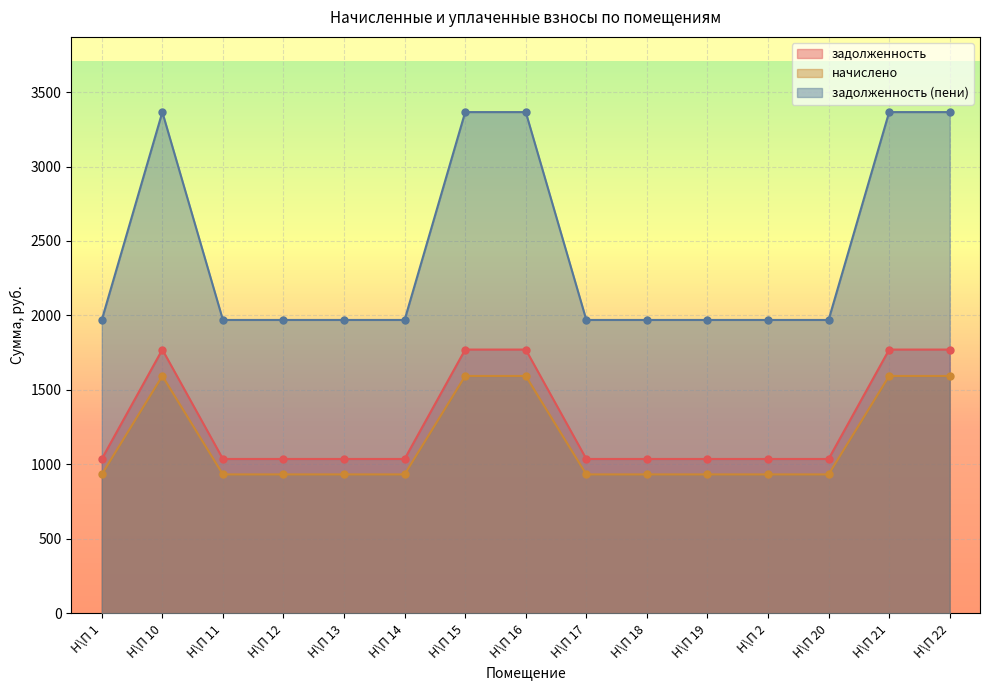

Reading left to right, list all the values displayed in this chart.

задолженность: 1036.8	1771.2	1036.8	1036.8	1036.8	1036.8	1771.2	1771.2	1036.8	1036.8	1036.8	1036.8	1036.8	1771.2	1771.2
начислено: 933.1	1594.1	933.1	933.1	933.1	933.1	1594.1	1594.1	933.1	933.1	933.1	933.1	933.1	1594.1	1594.1
задолженность (пени): 1969.9	3365.3	1969.9	1969.9	1969.9	1969.9	3365.3	3365.3	1969.9	1969.9	1969.9	1969.9	1969.9	3365.3	3365.3